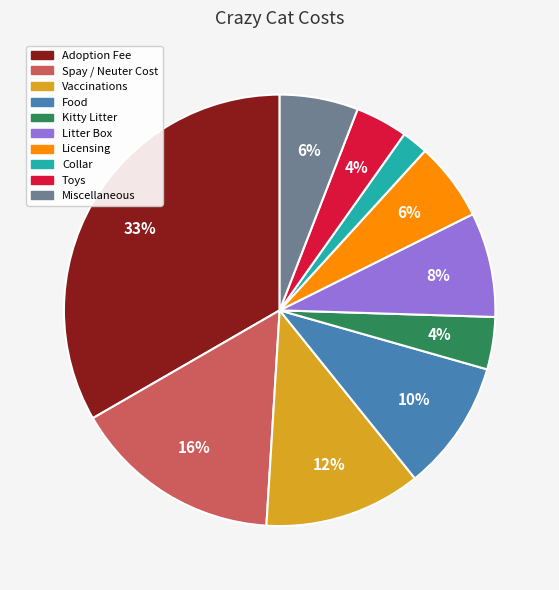

To the nearest percent, what is the difference between the Collar and Licensing slice percentages?

4%